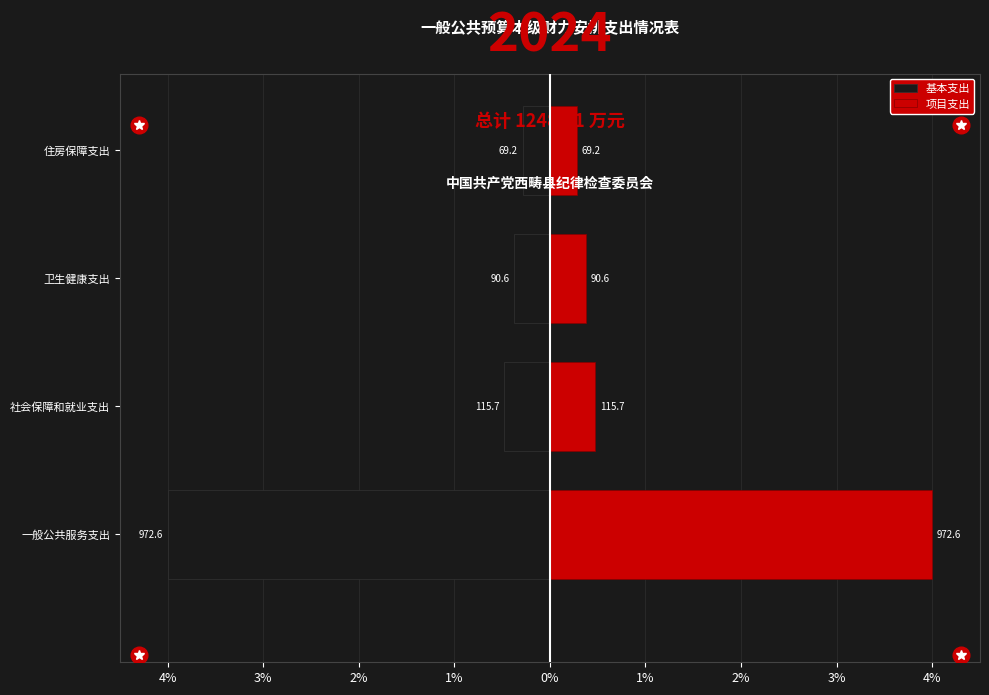

List the series in order of their peak value, lowest first.

基本支出, 项目支出